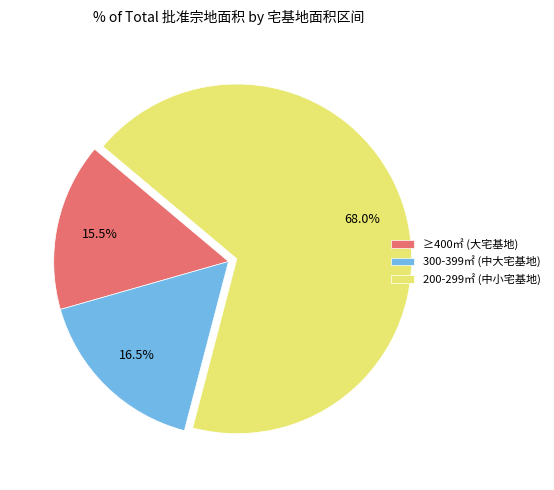

To the nearest percent, what is the difference between the largest and smallest slice percentages?

52%